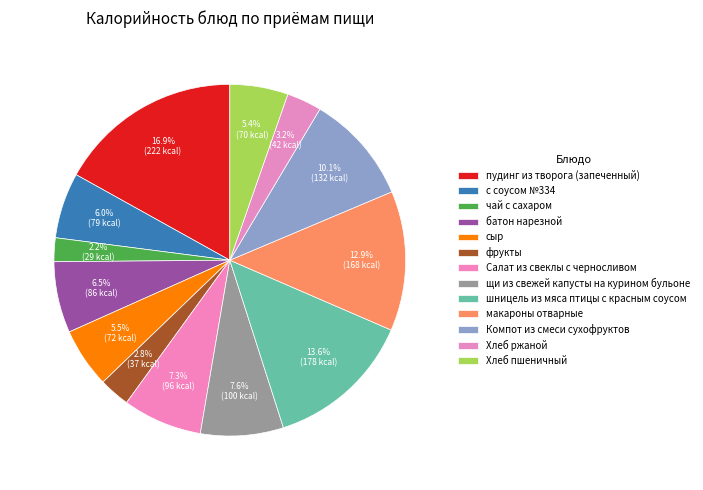

Count the number of slices in the pie.

13